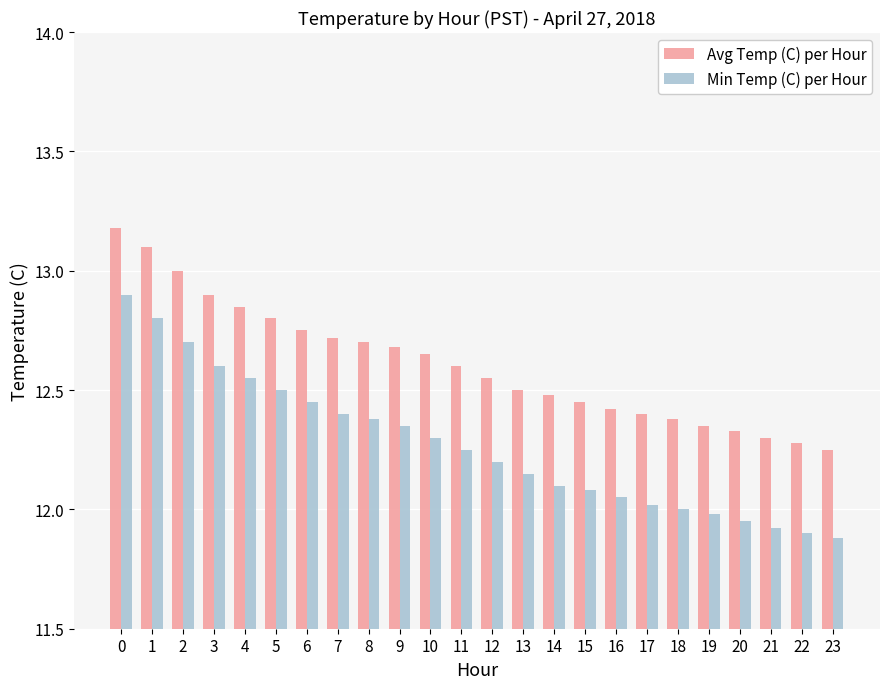

How many distinct data groups are displayed?

2